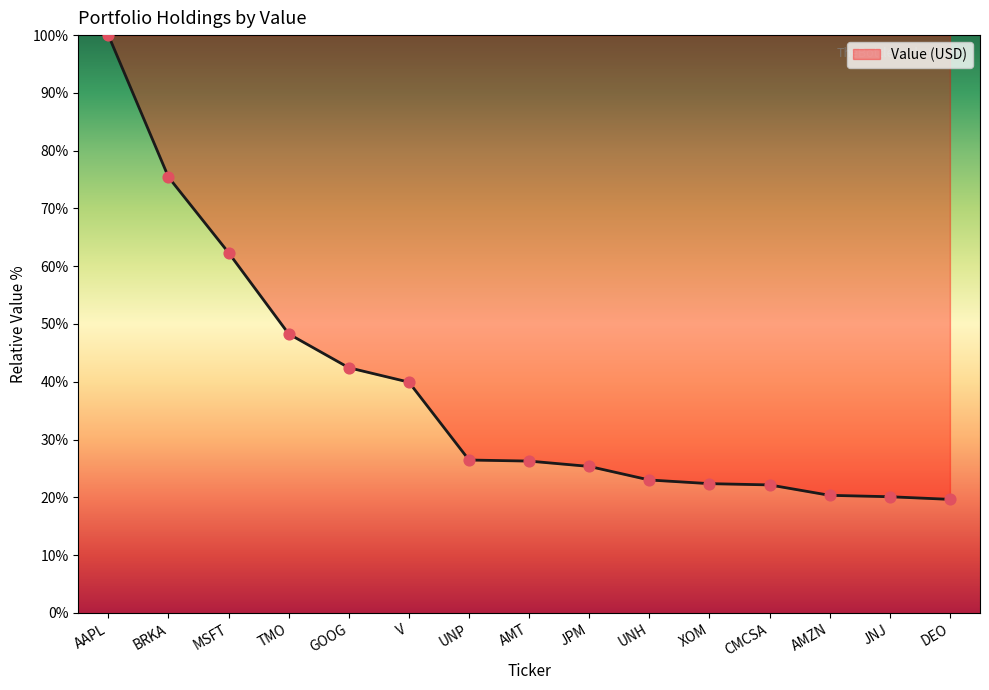

What is the change in value from UNP to DEO?

-6.8